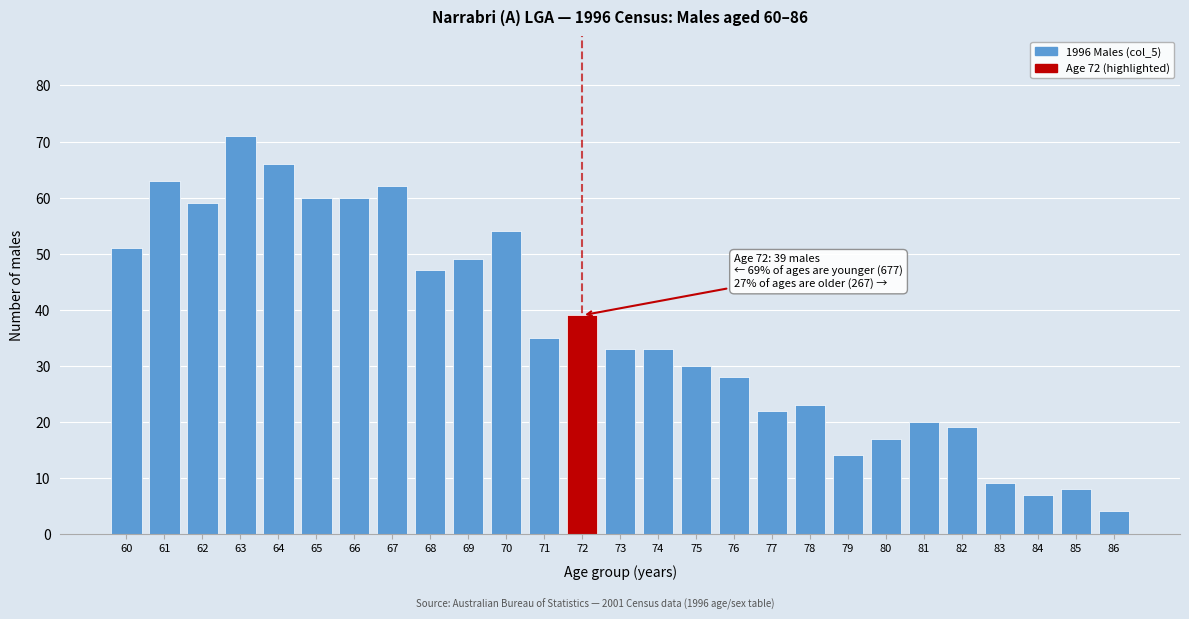

Reading left to right, list all the values displayed in this chart.

51	63	59	71	66	60	60	62	47	49	54	35	39	33	33	30	28	22	23	14	17	20	19	9	7	8	4